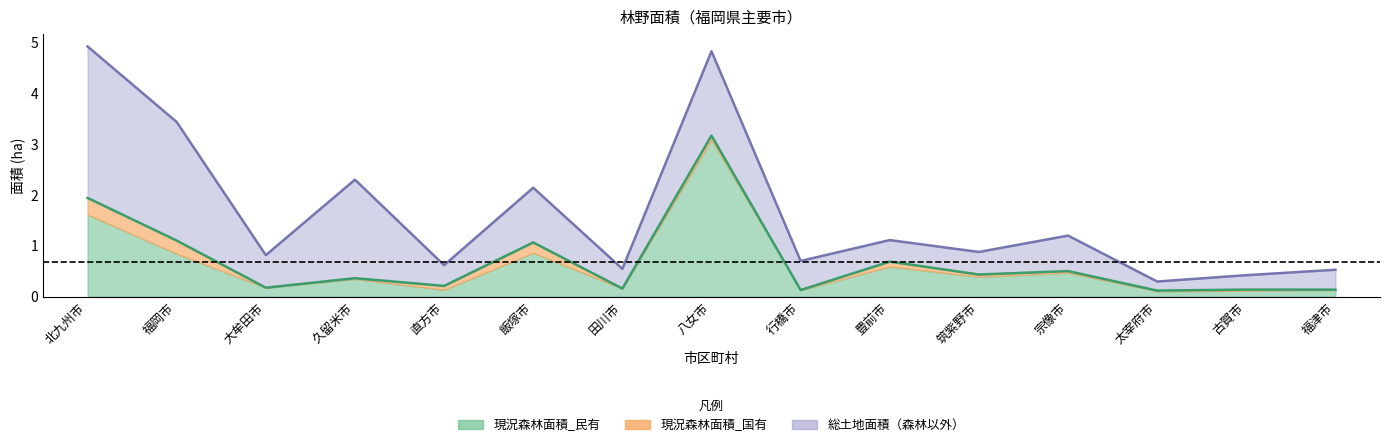

In 総土地面積, how many points are lower than both neighbors (excluding endpoints)?

6